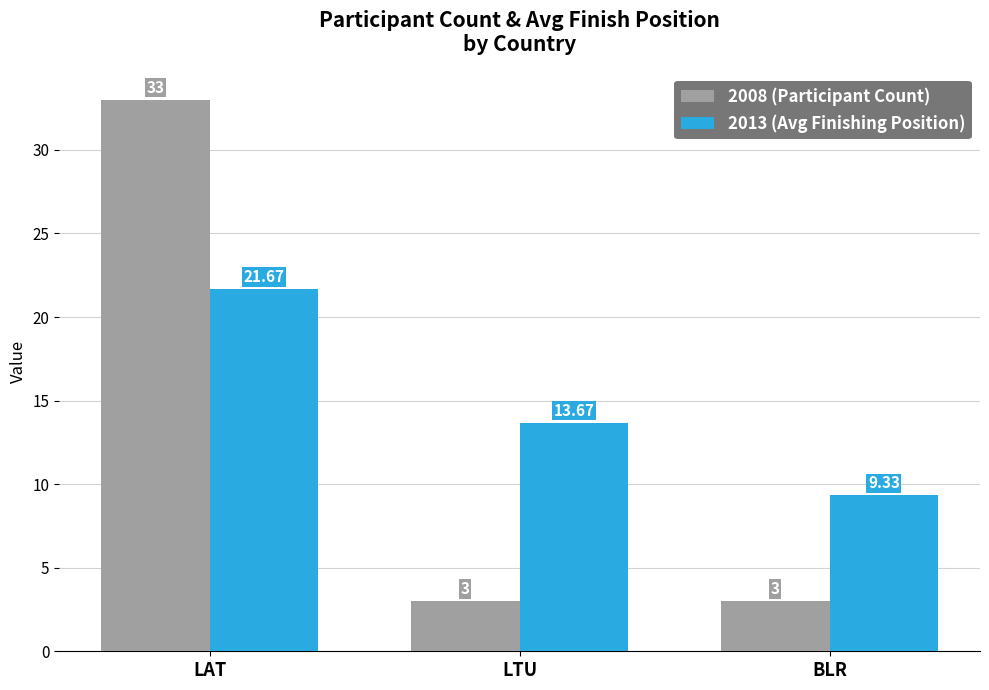

What is the value of the 2013 (Avg Finishing Position) bar at the 1st from the left?

21.7